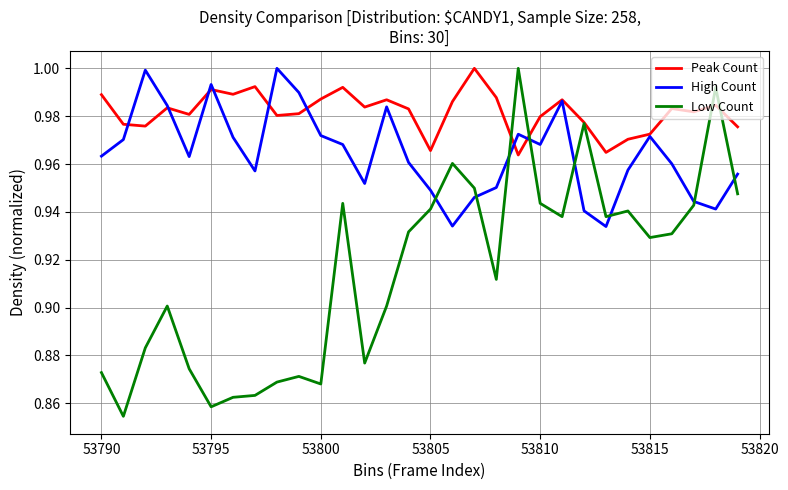

List the series in order of their overall mean, lowest first.

Low Count, High Count, Peak Count